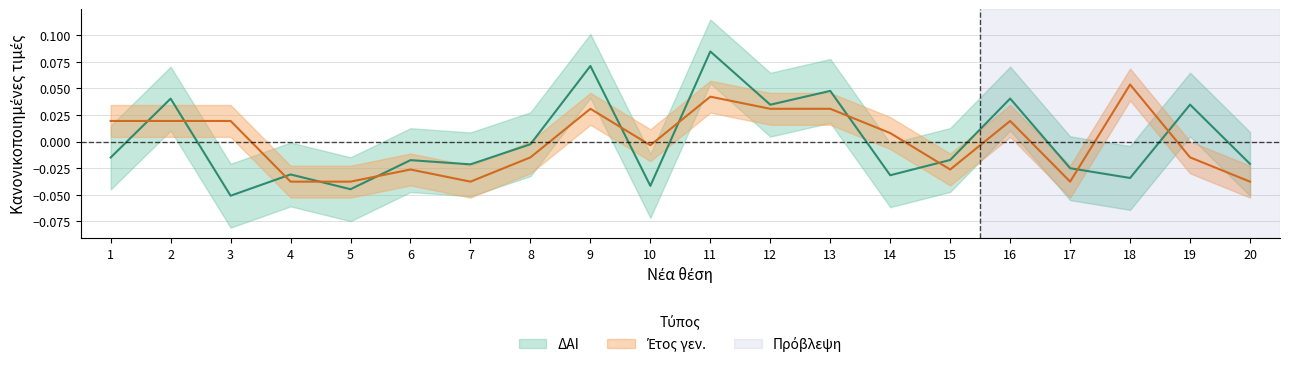

How many categories are shown in the chart?

20